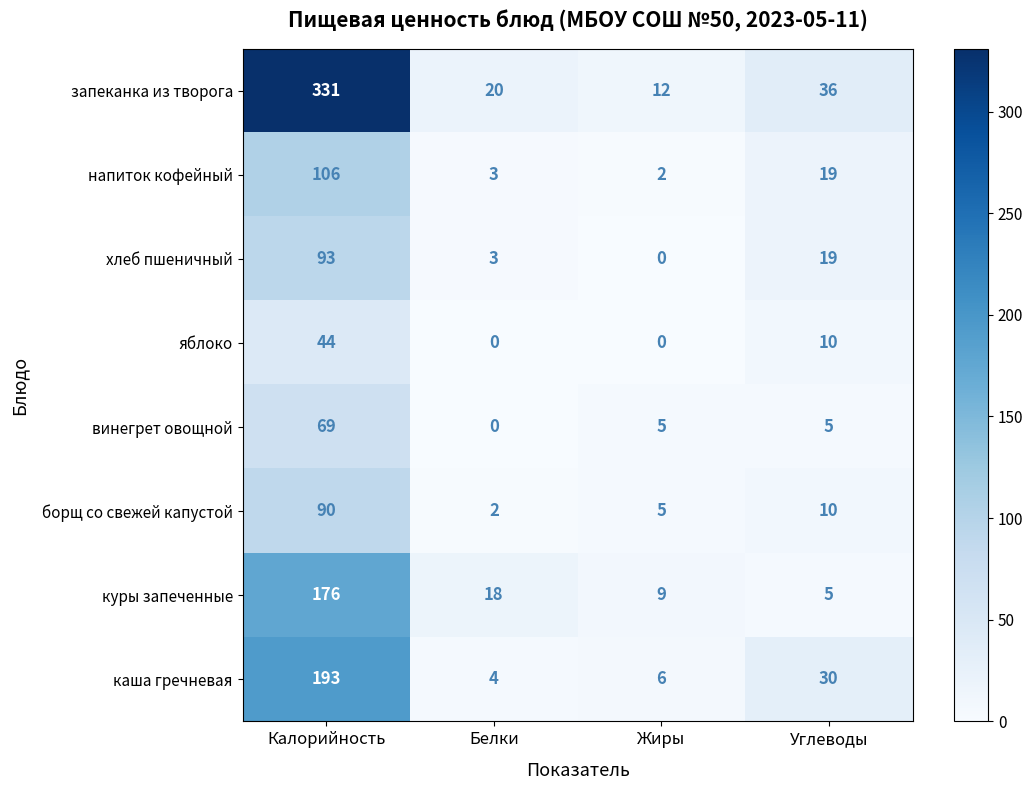

What is the maximum value for куры запеченные?

176